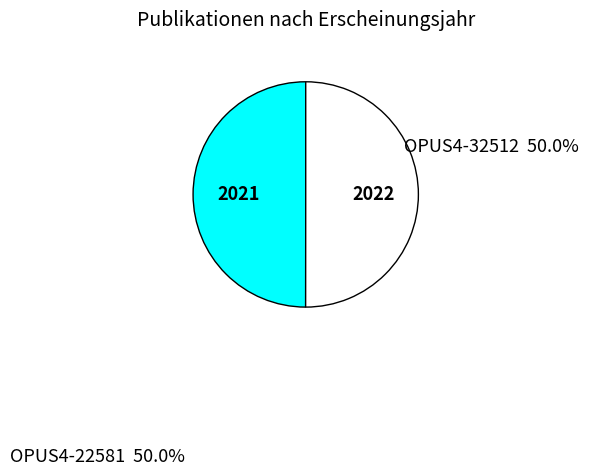

Combined, do OPUS4-32512 and OPUS4-22581 account for over 50%?

Yes